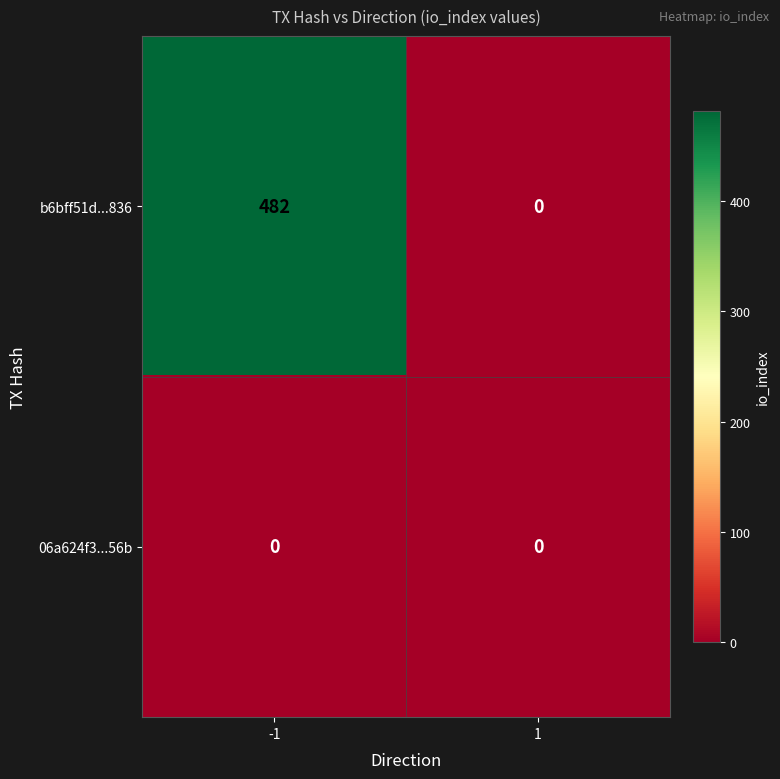

The b6bff51d...836 series shows 0 at 1. True or false?

True